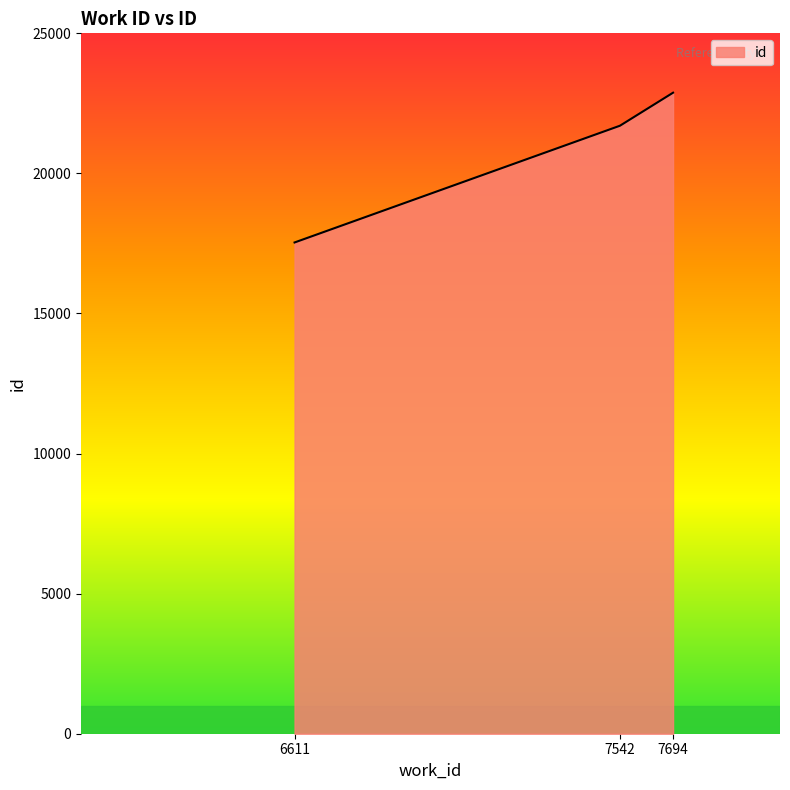

Rank the categories by value from highest to lowest.

7694, 7542, 6611